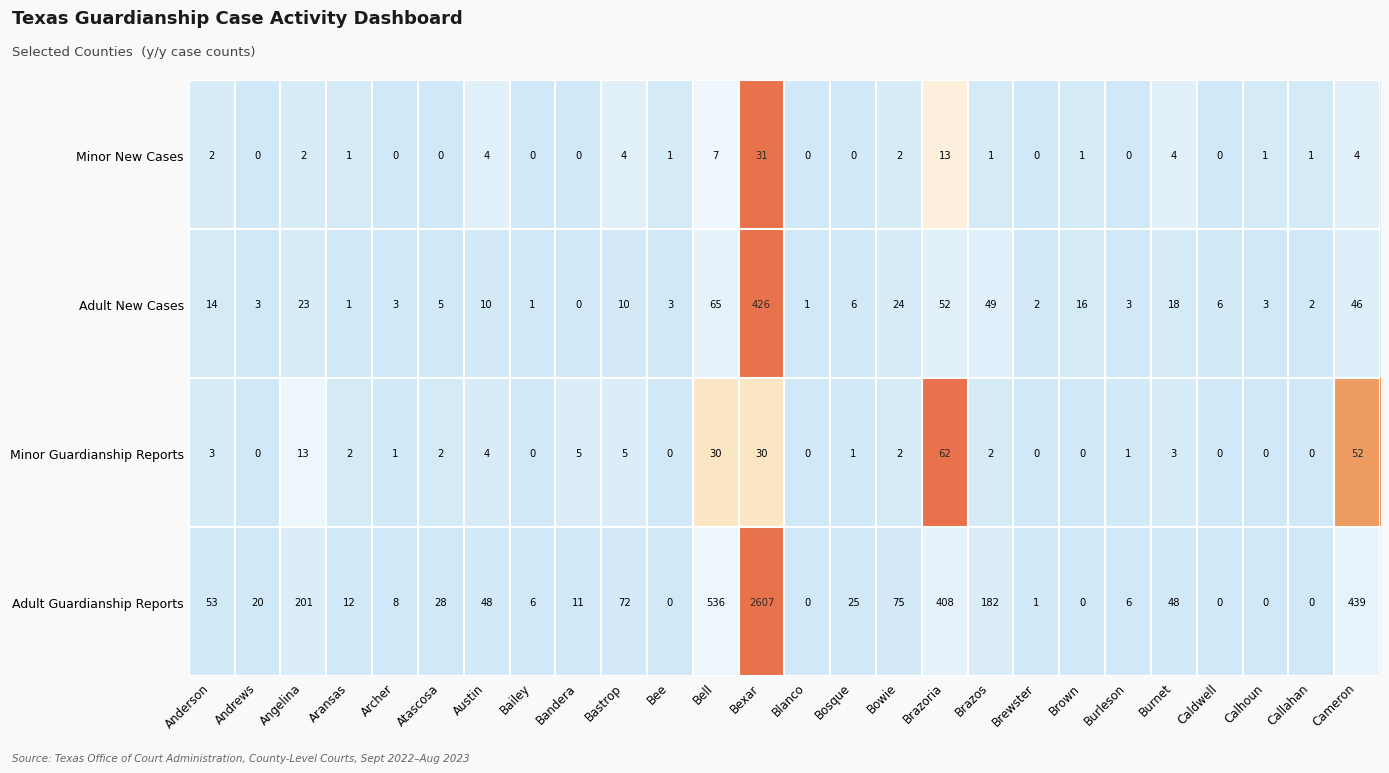

True or false: Minor New Cases has a value of 7 at Burnet.

False